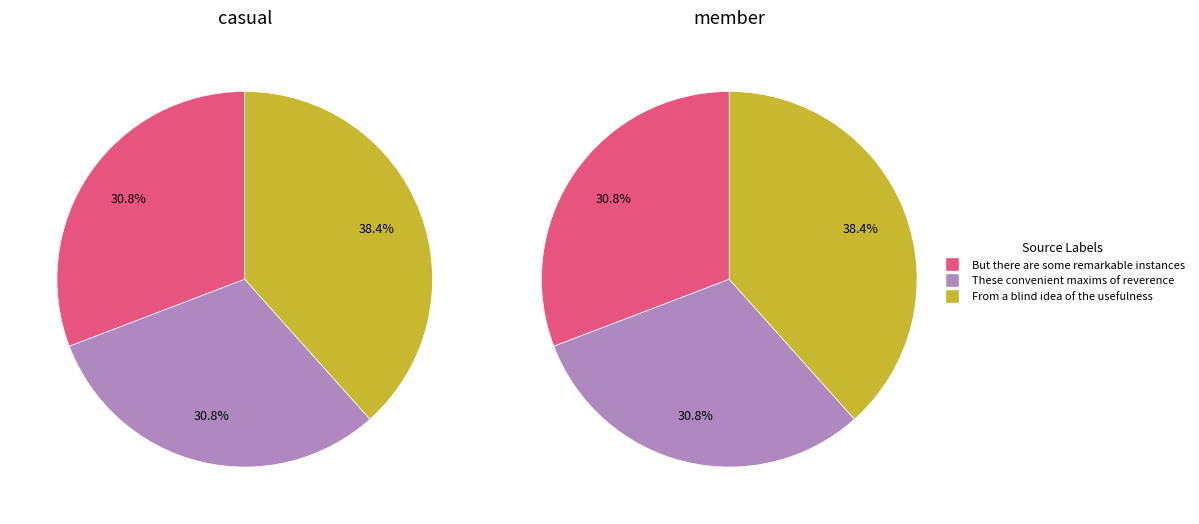

The From a blind idea of the usefulness slice represents 28% of the pie. True or false?

False